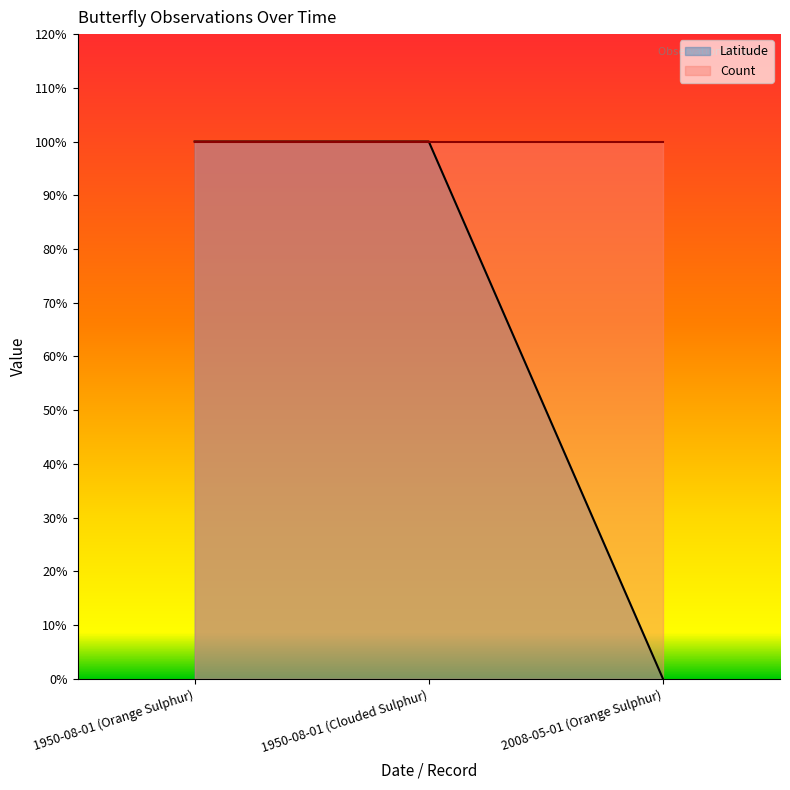

List the labels in order of value, smallest first.

2008-05-01 (Orange Sulphur), 1950-08-01 (Orange Sulphur), 1950-08-01 (Clouded Sulphur)